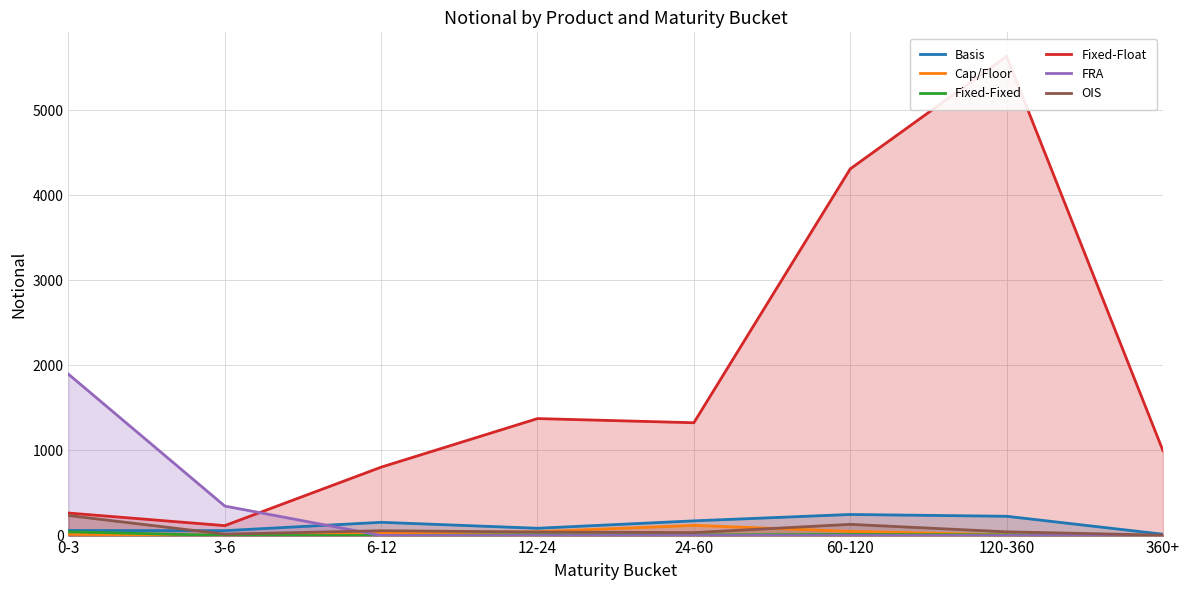

Rank the series at 360+ from highest to lowest value.

Fixed-Float, Basis, OIS, Cap/Floor, Fixed-Fixed, FRA